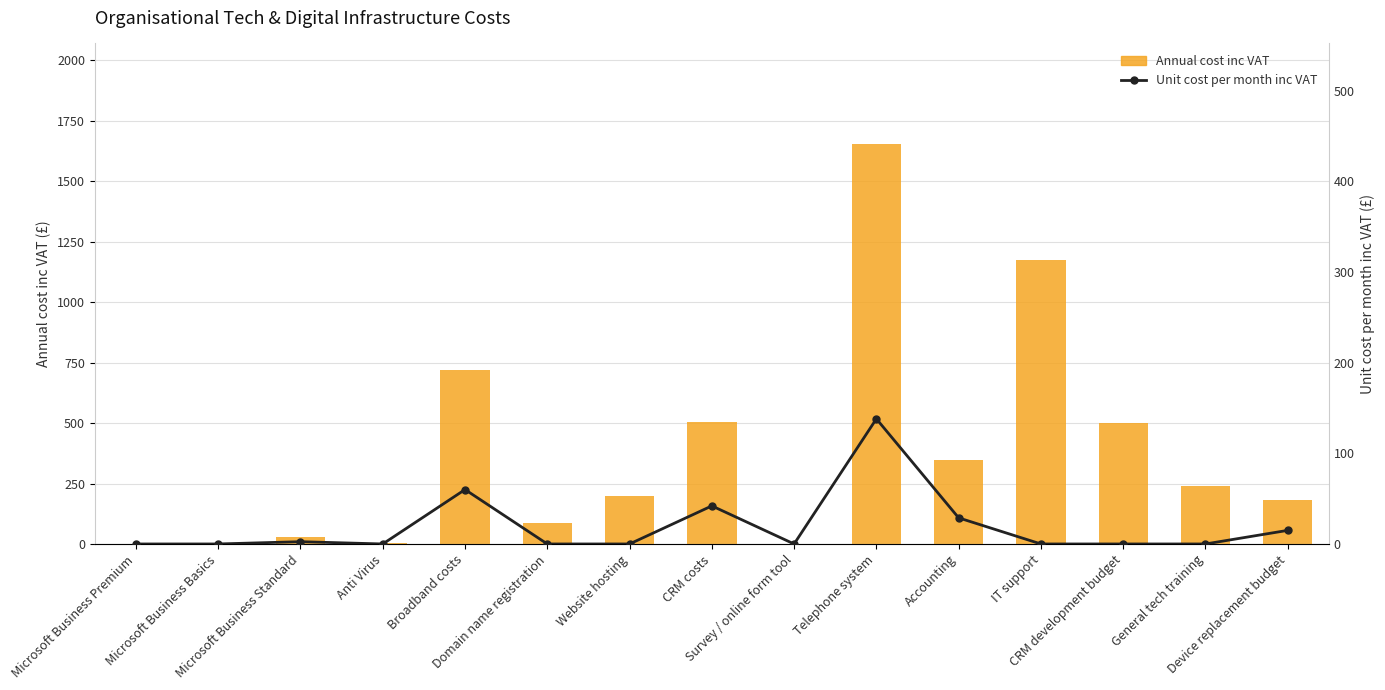

What are all the series names shown in the legend?

Annual cost inc VAT, Unit cost per month inc VAT